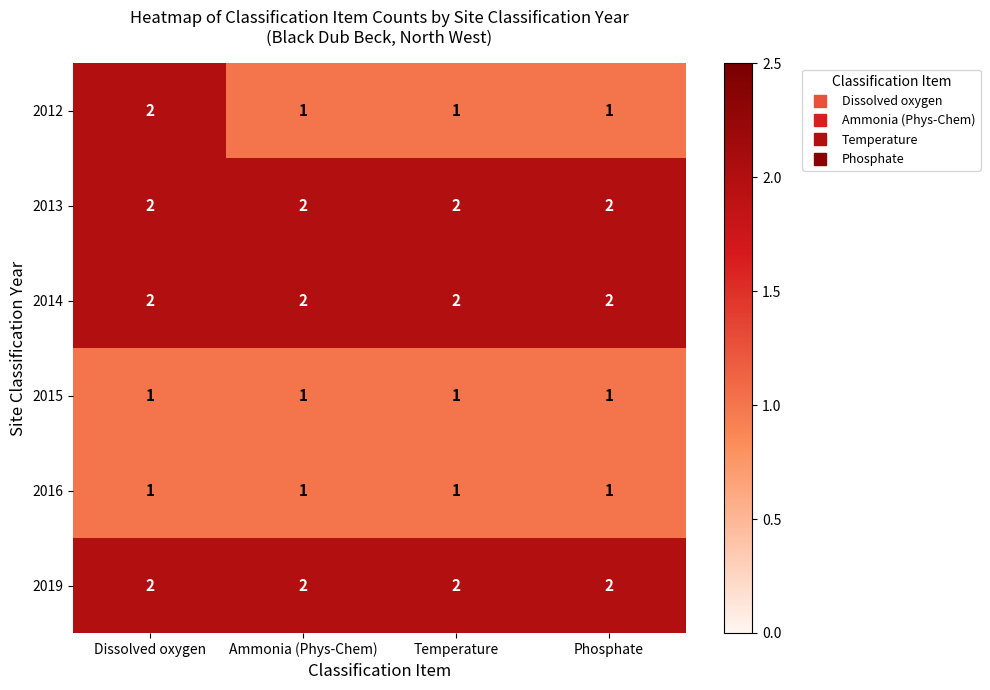

Reading left to right, what are all the values shown in this chart?

2012: Dissolved oxygen=2	Ammonia (Phys-Chem)=1	Temperature=1	Phosphate=1
2013: Dissolved oxygen=2	Ammonia (Phys-Chem)=2	Temperature=2	Phosphate=2
2014: Dissolved oxygen=2	Ammonia (Phys-Chem)=2	Temperature=2	Phosphate=2
2015: Dissolved oxygen=1	Ammonia (Phys-Chem)=1	Temperature=1	Phosphate=1
2016: Dissolved oxygen=1	Ammonia (Phys-Chem)=1	Temperature=1	Phosphate=1
2019: Dissolved oxygen=2	Ammonia (Phys-Chem)=2	Temperature=2	Phosphate=2